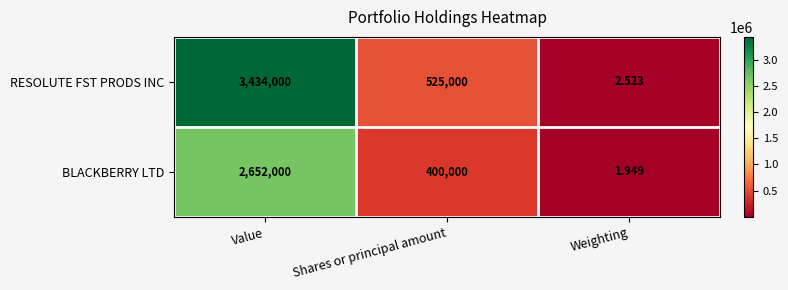

Which category has the lowest value in the BLACKBERRY LTD series?

Weighting